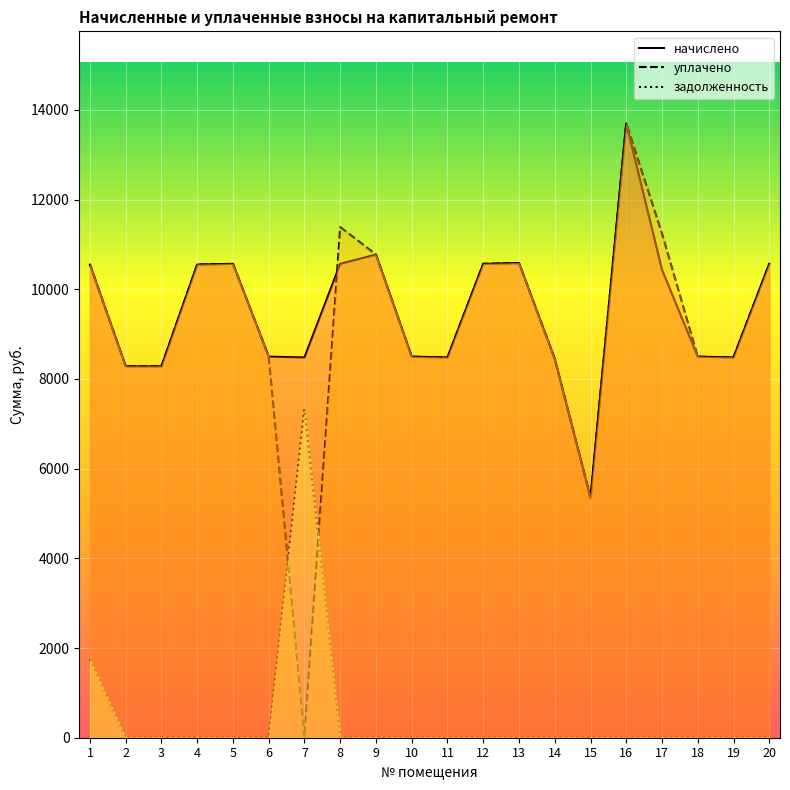

Is it true that начислено equals 3949.6 at 9?

False